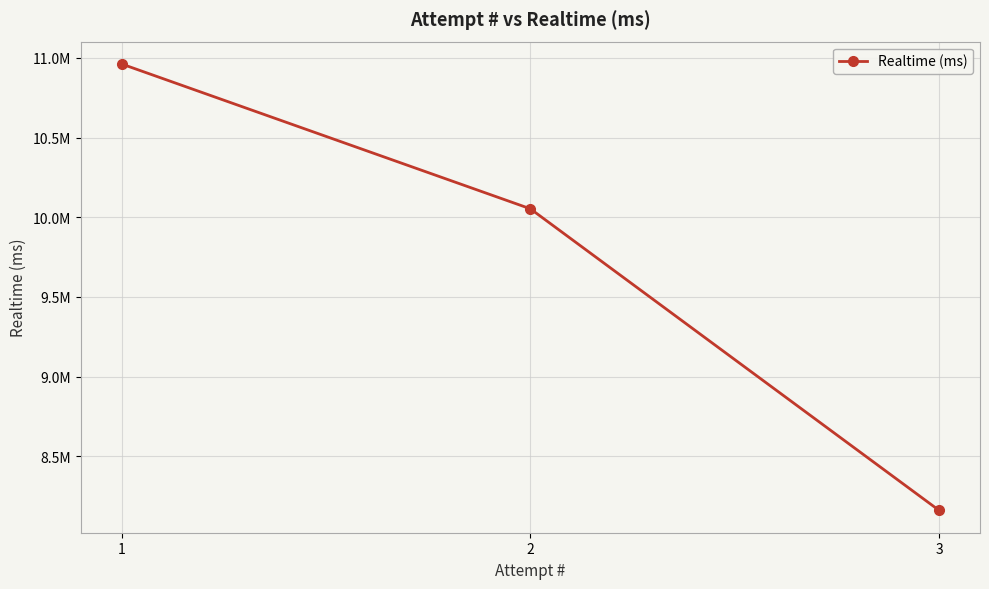

Is this an area chart (filled region under the line)?

No